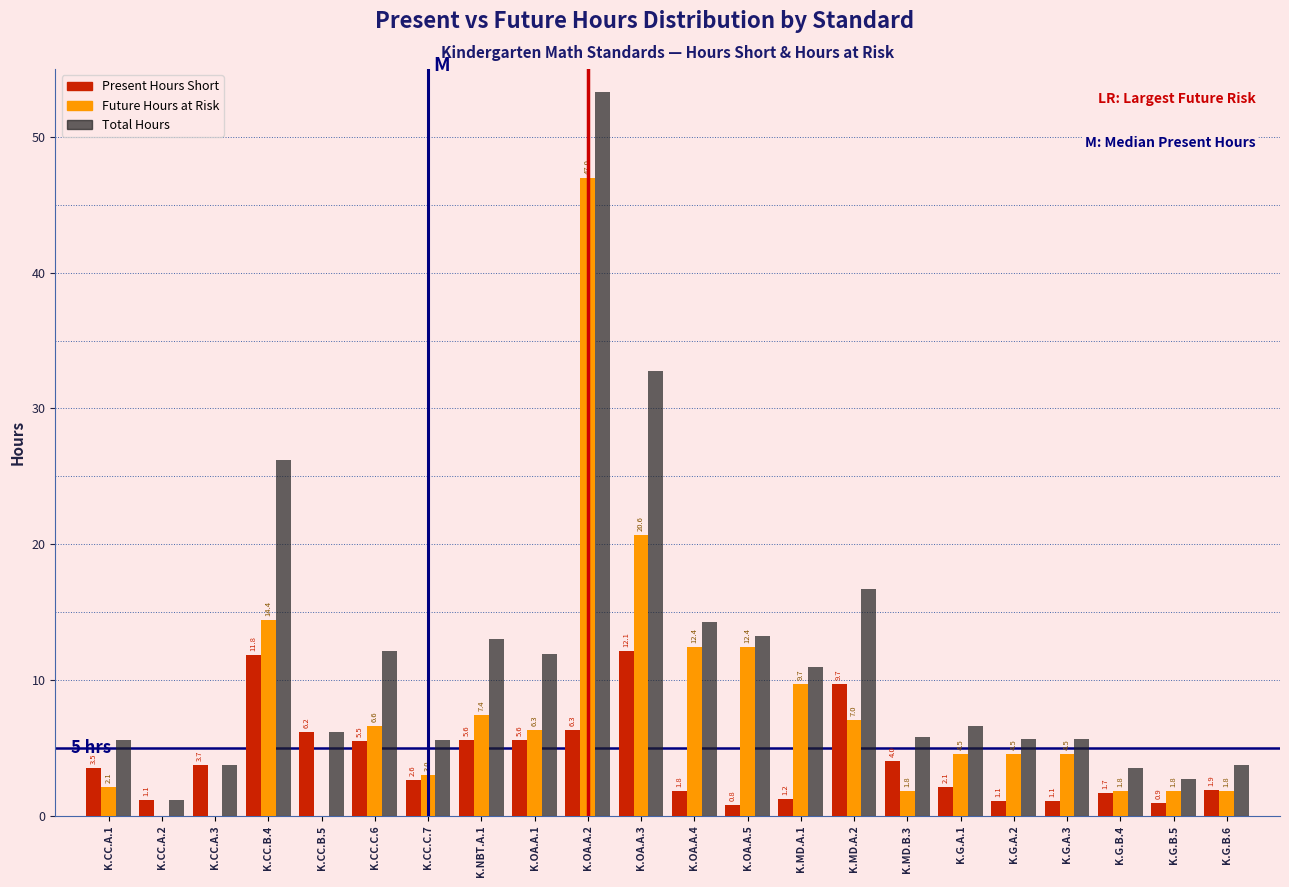

What is the maximum value for Total Hours?

53.3